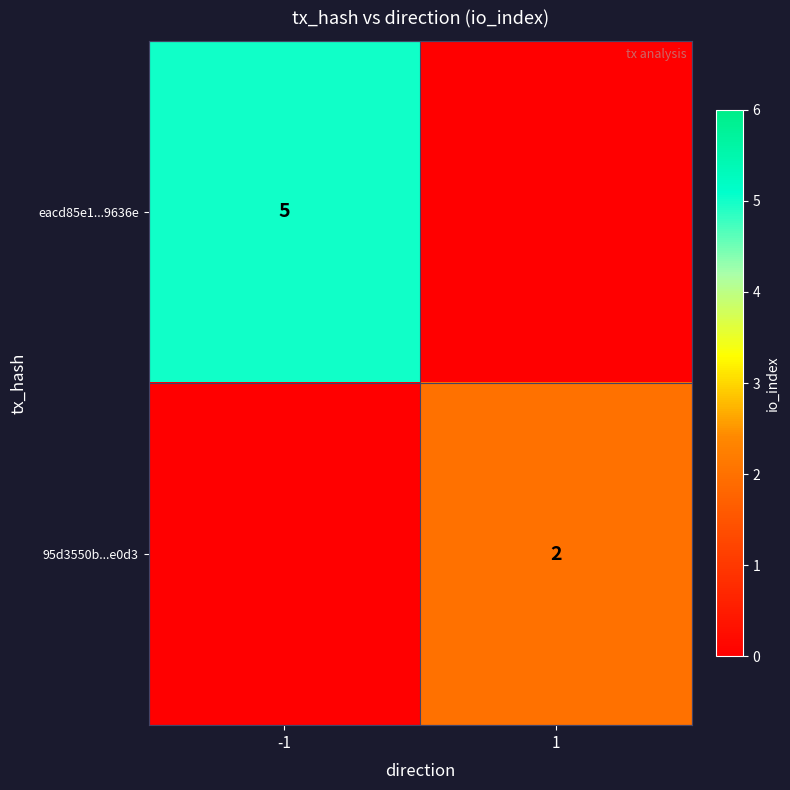

The value of 95d3550b...e0d3 at 1 is 2. True or false?

True